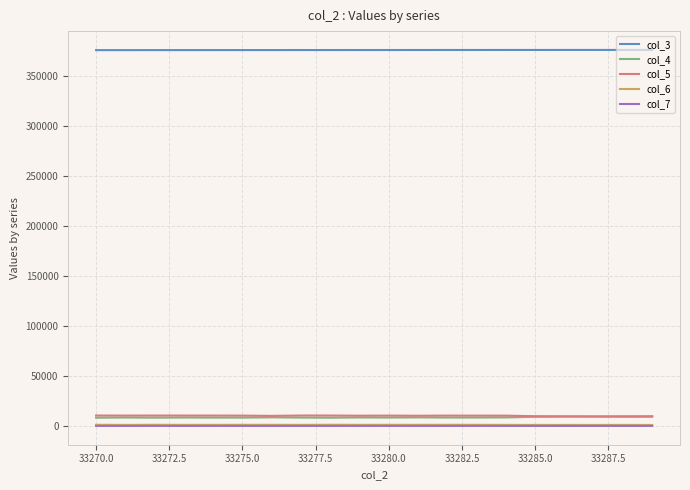

What is the maximum value shown in the chart?

375563